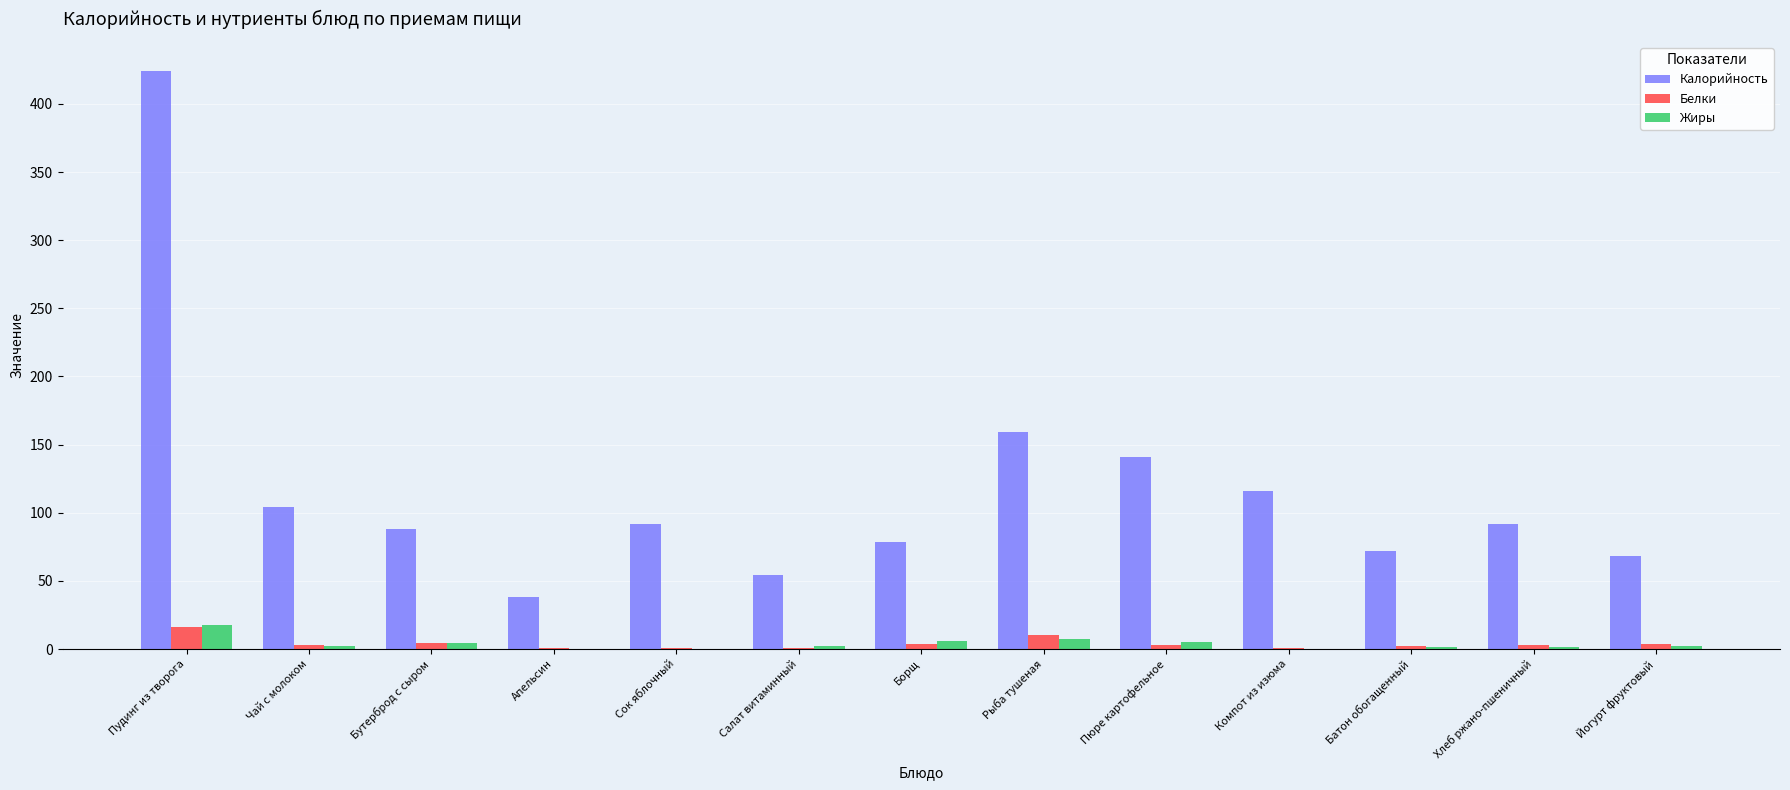

Between Сок яблочный and Пюре картофельное, which series saw the biggest shift?

Калорийность